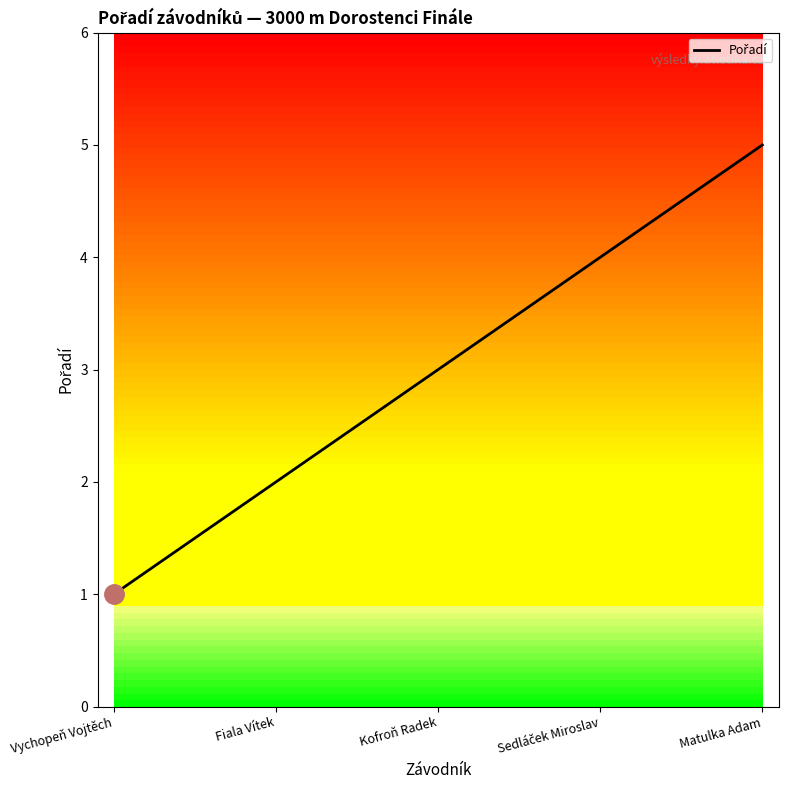

What is the sum of all values?

15